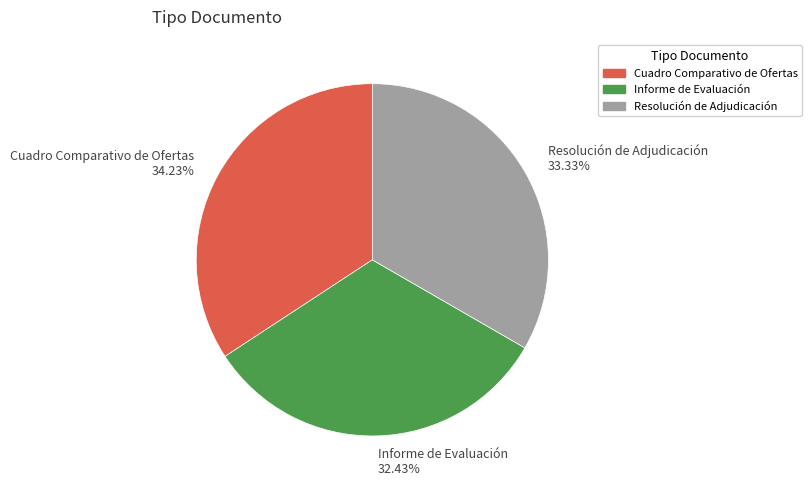

Is Cuadro Comparativo de Ofertas the majority of the pie?

No